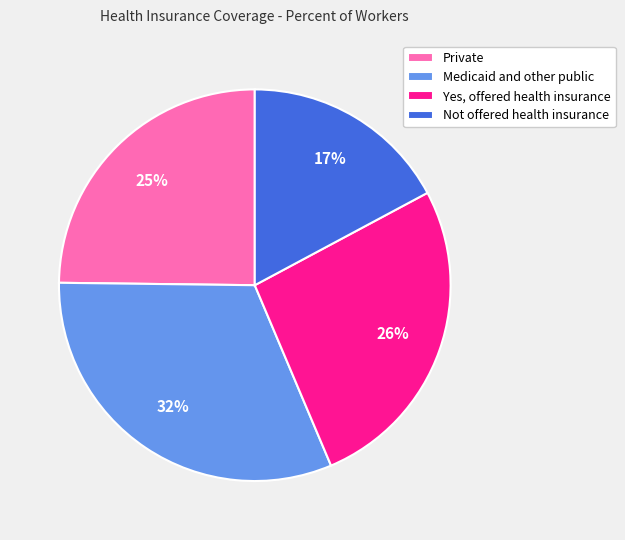

Which slice is the smallest?

Not offered health insurance